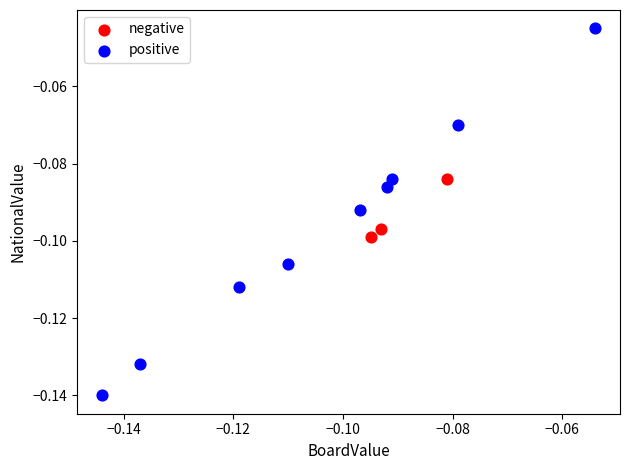

Which series has the largest Y range (max minus min)?

positive